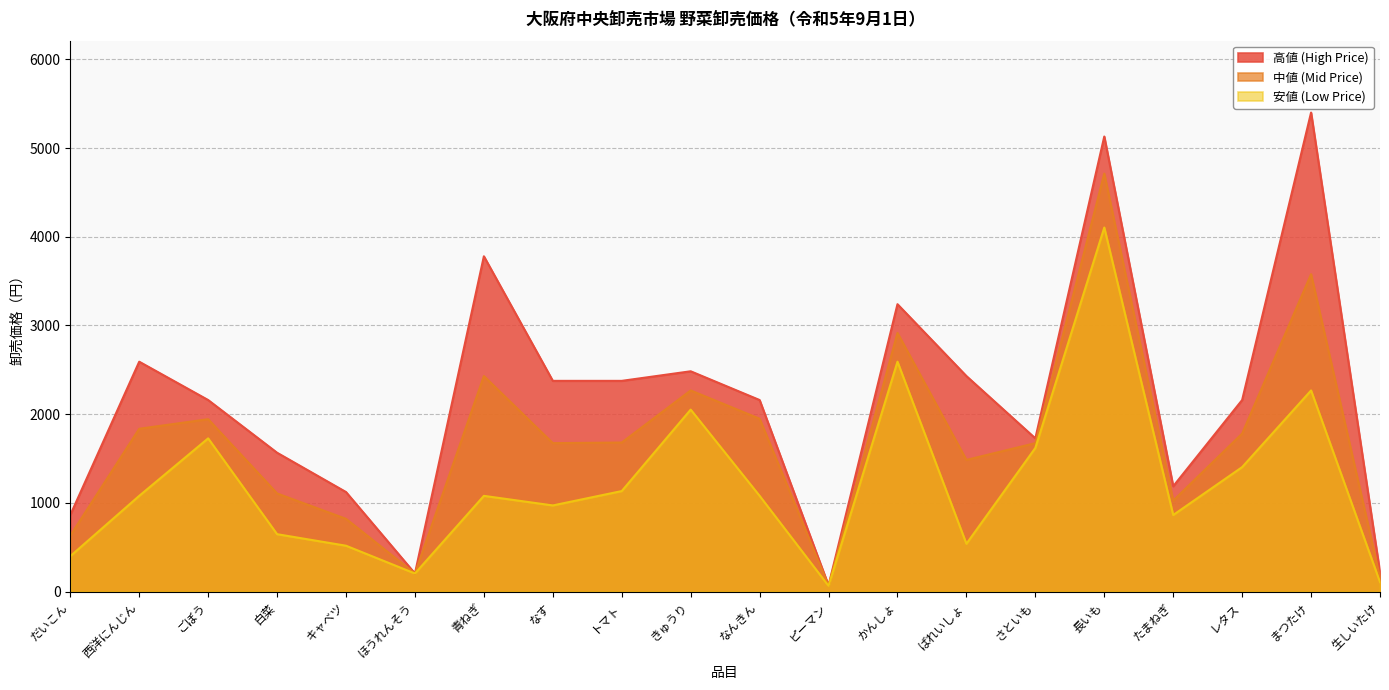

What is the total value across all series at ごぼう?

5832